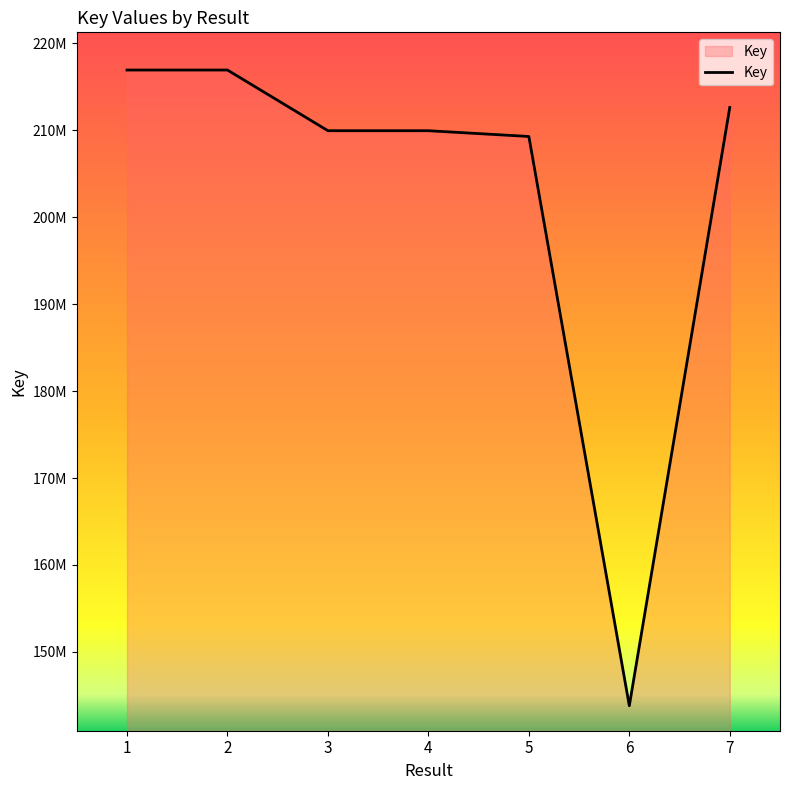

Is it true that the value at 3 is 209962552?

True